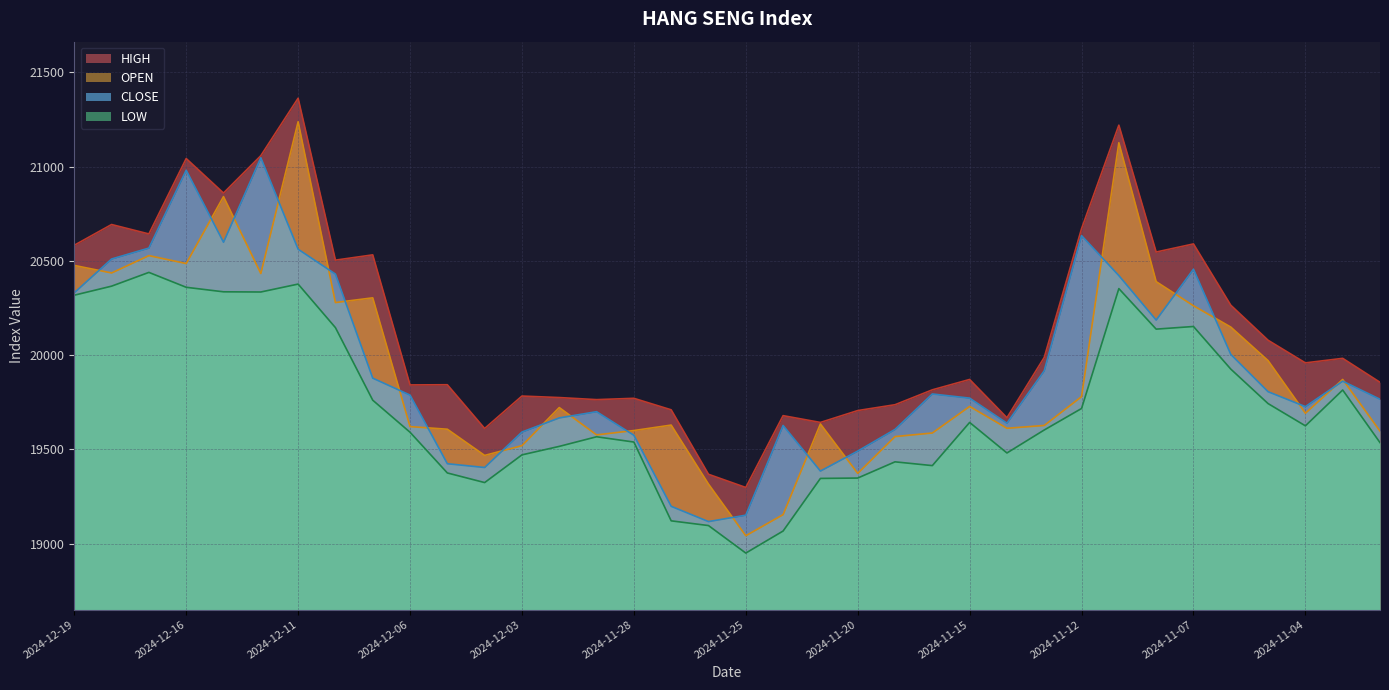

Does the chart display data point markers on the line(s)?

No